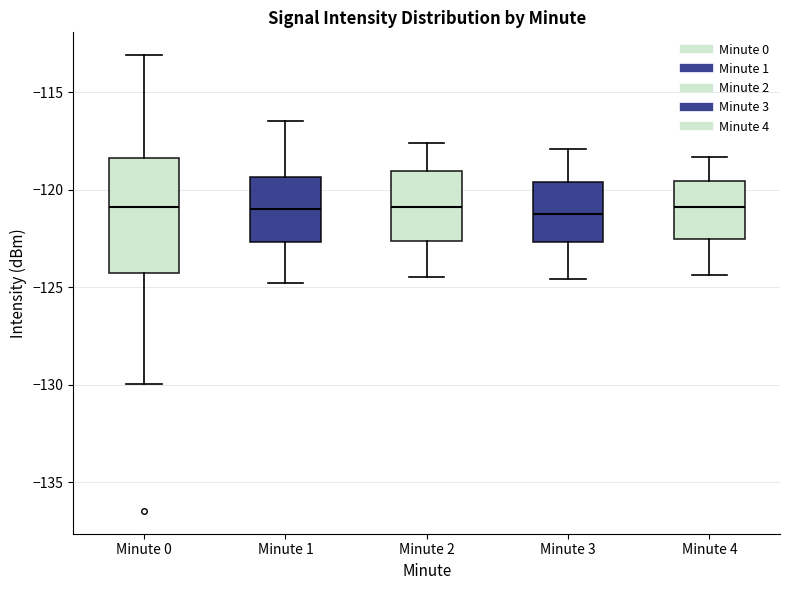

Comparing the boxes themselves (not the whiskers), which one is the tallest?

Minute 0